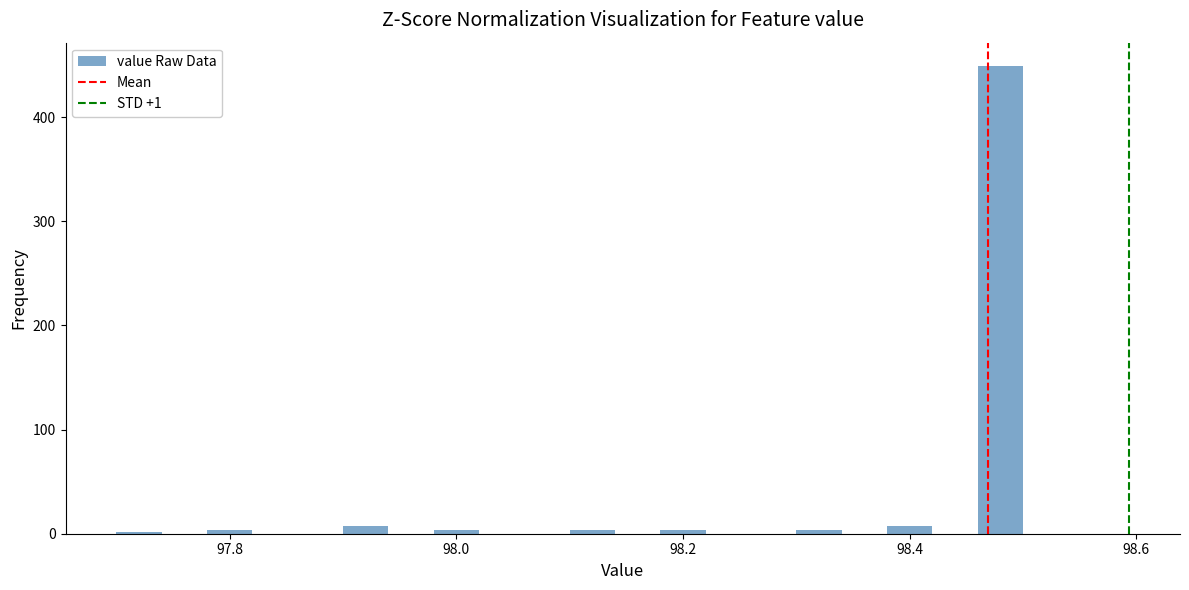

Around what value on the x-axis is the tallest bar? Give the approximate position of its centre, as read against the axis.

98.48